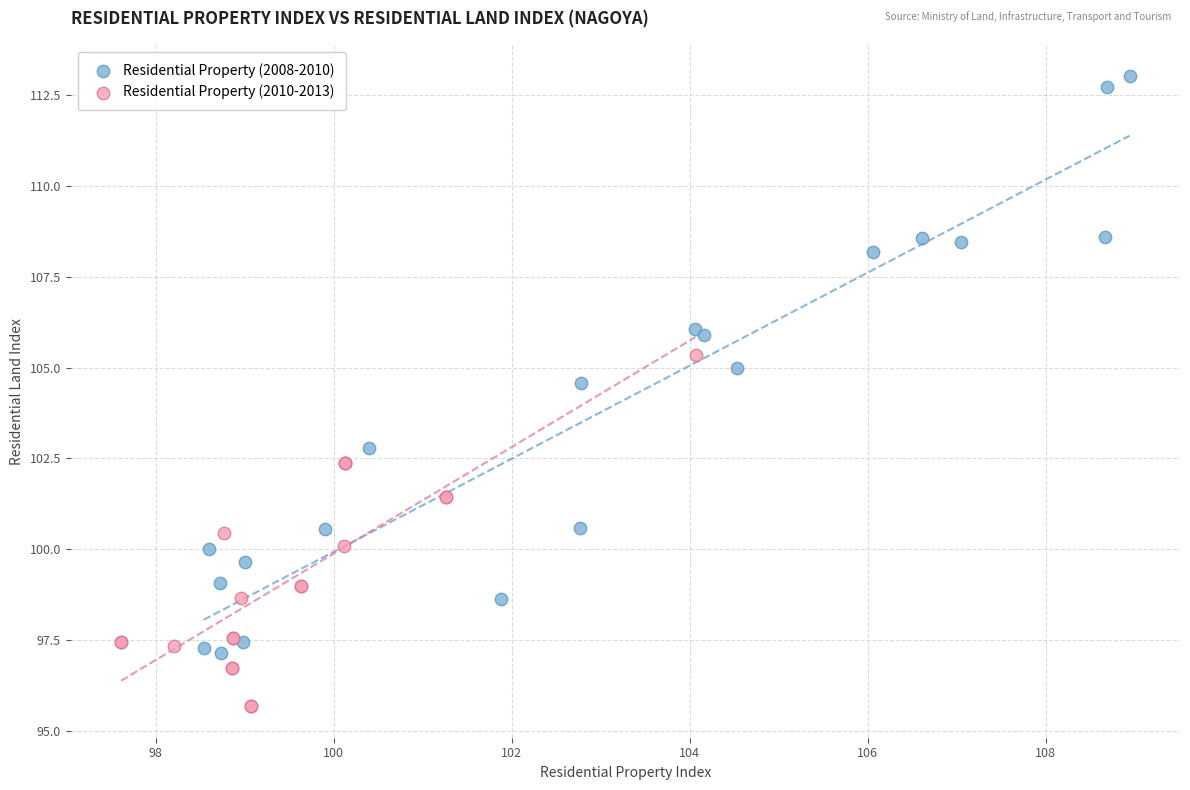

Which series has the widest spread of Y values?

Residential Property (2008-2010)